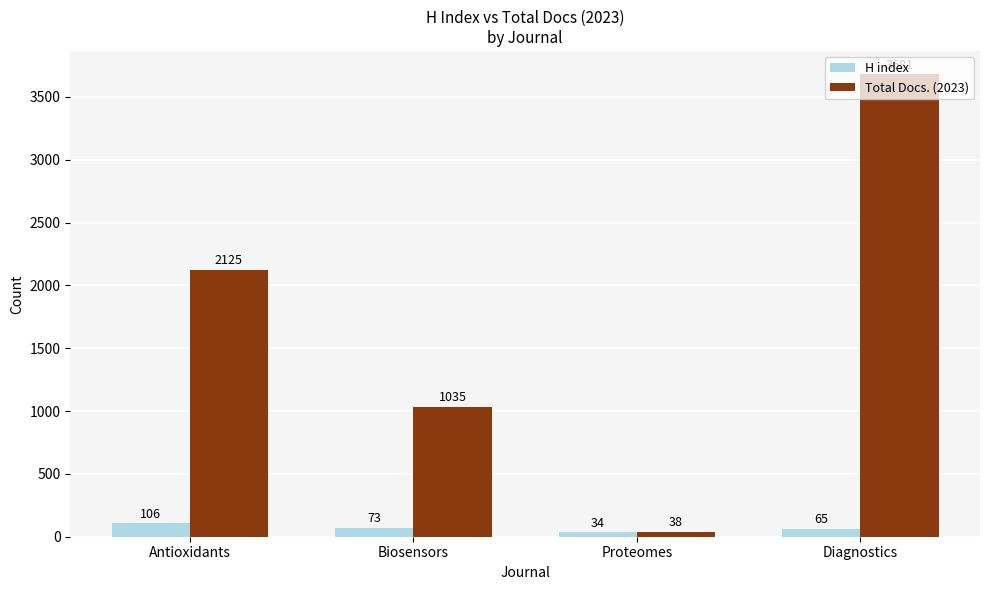

What value does the H index series have at Diagnostics?

65